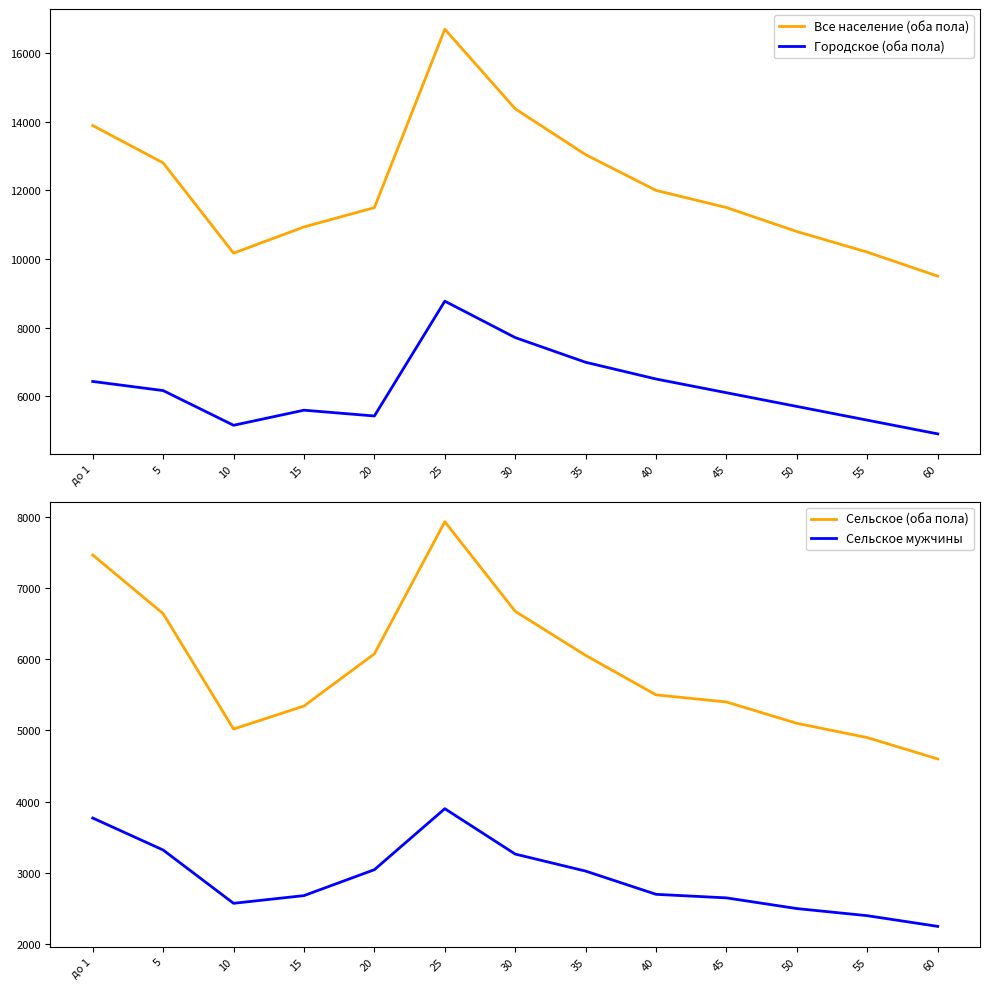

At which label is Сельское мужчины closest to 3076?

20